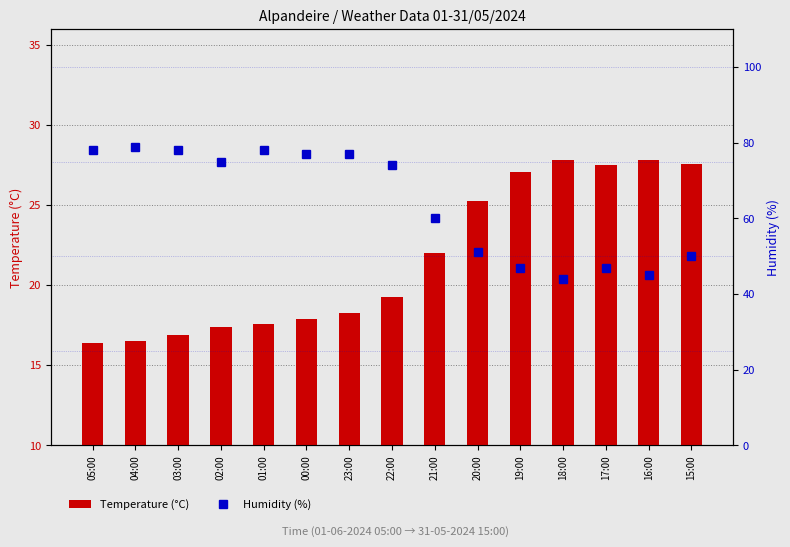

What is the value of the Humidity (%) bar at the 3rd from the left?

78.0